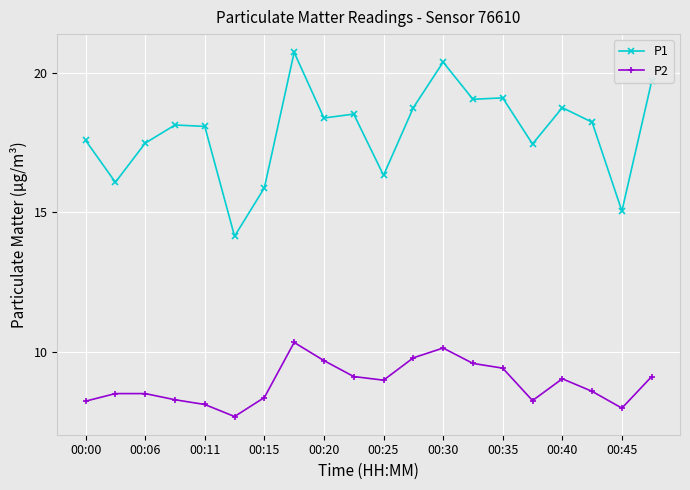

List the series in order of their peak value, lowest first.

P2, P1